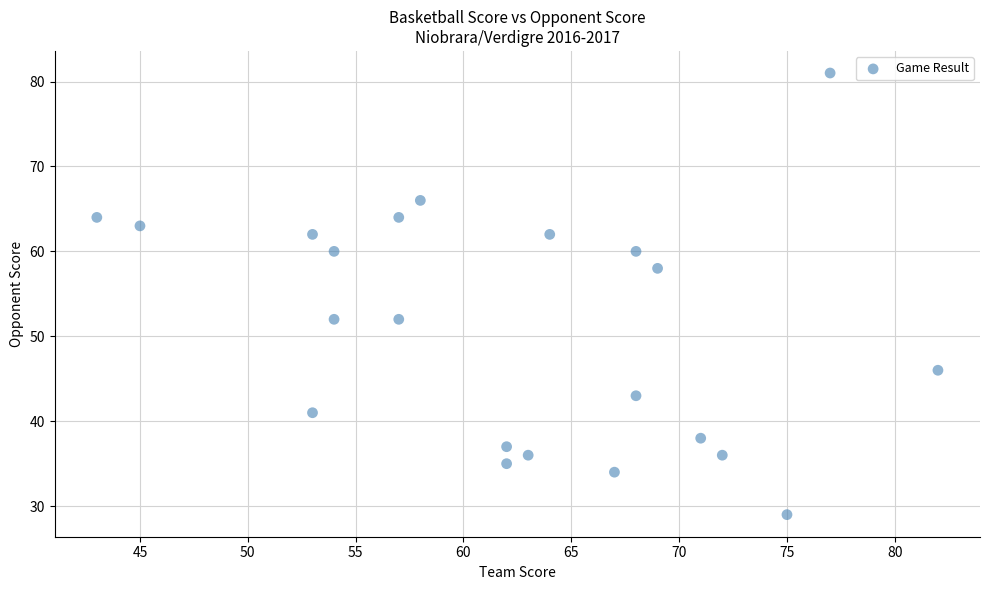

What is the range of X values (max minus min)?

39